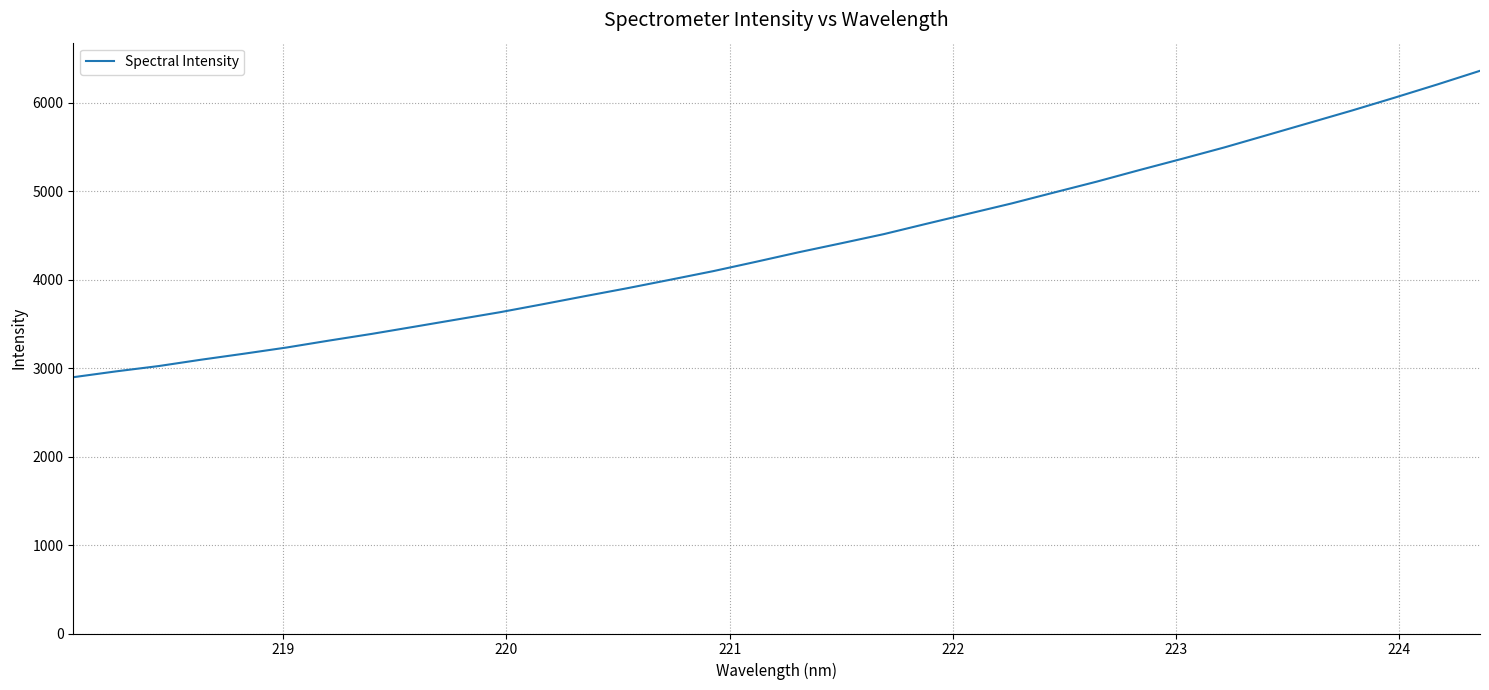

What is the minimum value shown in the chart?

2896.4